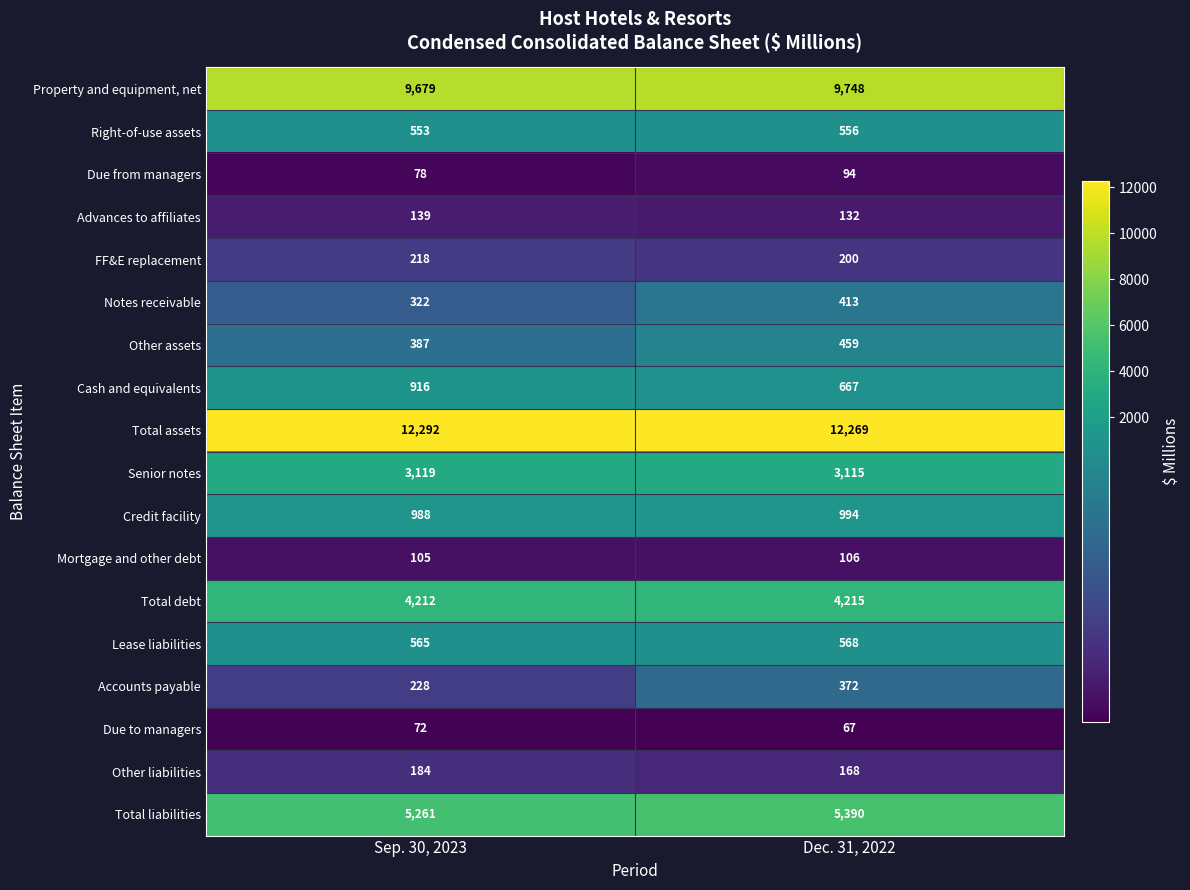

What is the smallest value displayed?

67